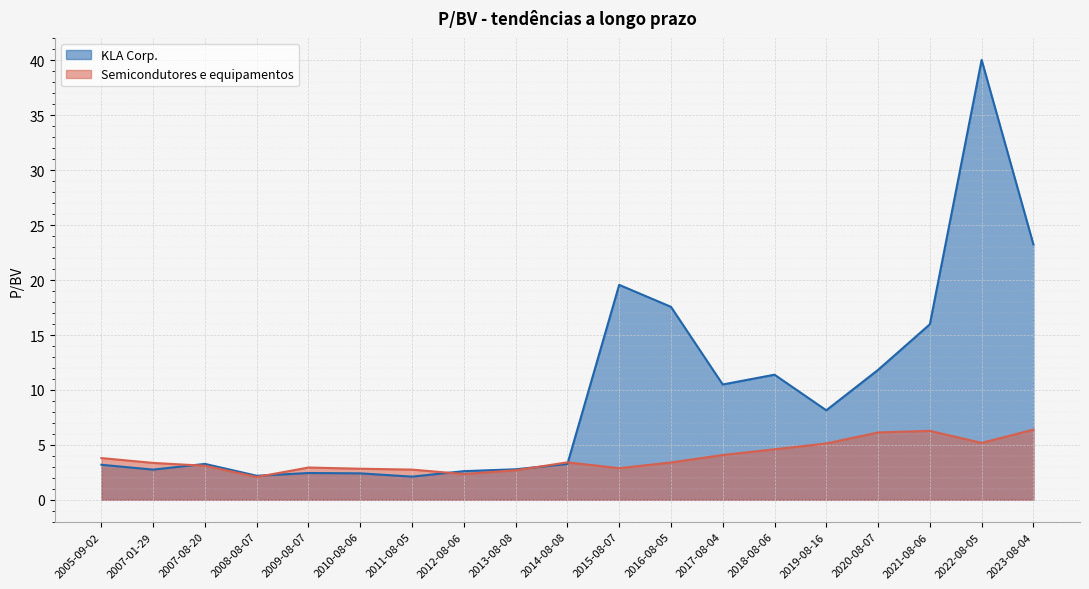

What is the approximate value of Semicondutores e equipamentos at 2022-08-05?

5.2